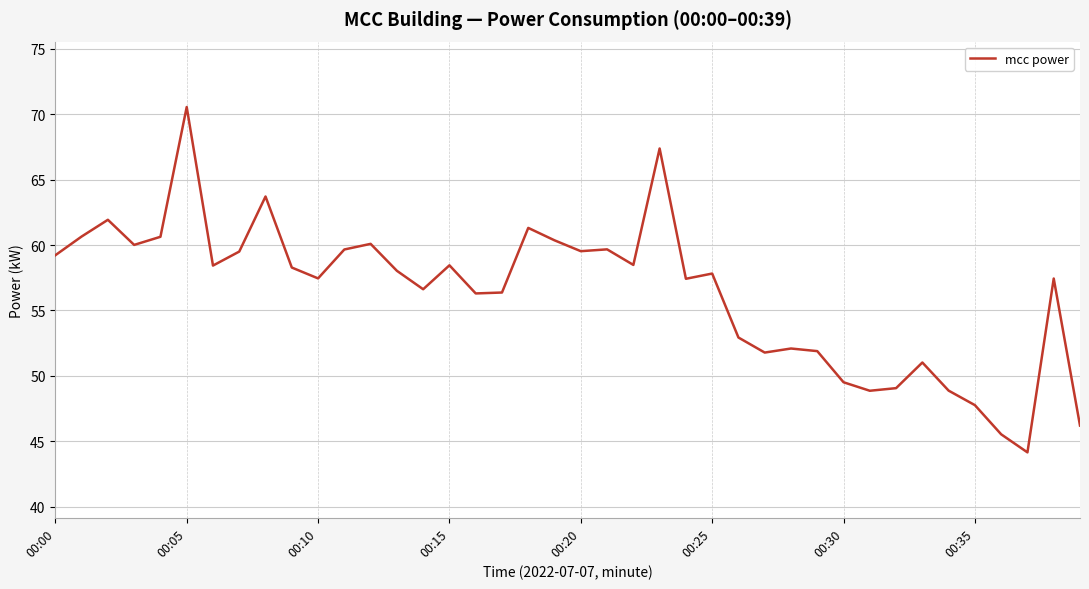

How many lines are shown in the chart?

1